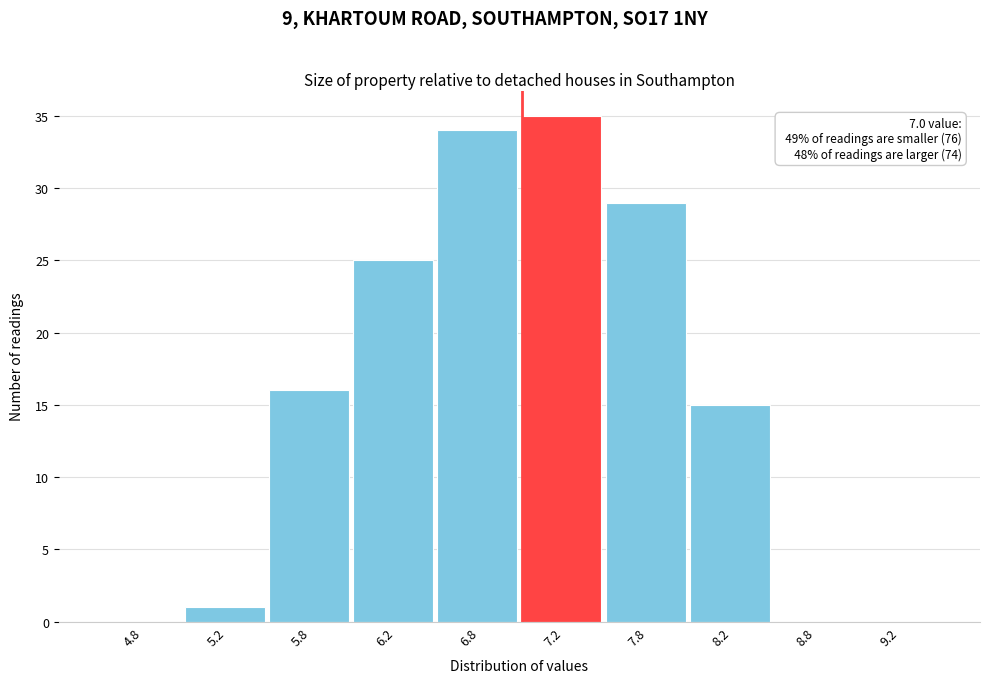

Which range on the x-axis has the tallest bar?

7.0 to 7.5